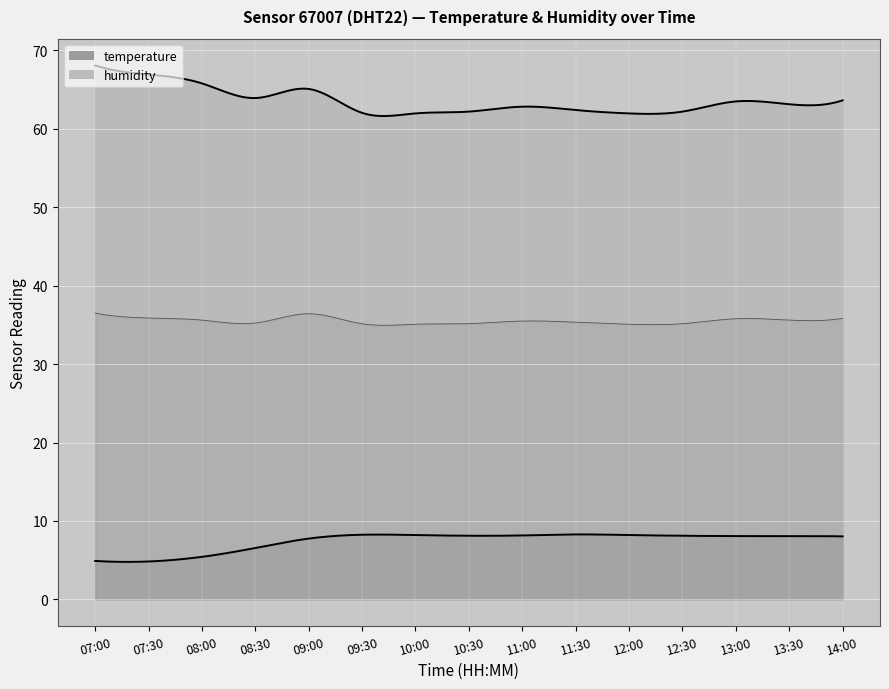

Rank the series by their maximum value, from lowest to highest.

temperature, humidity